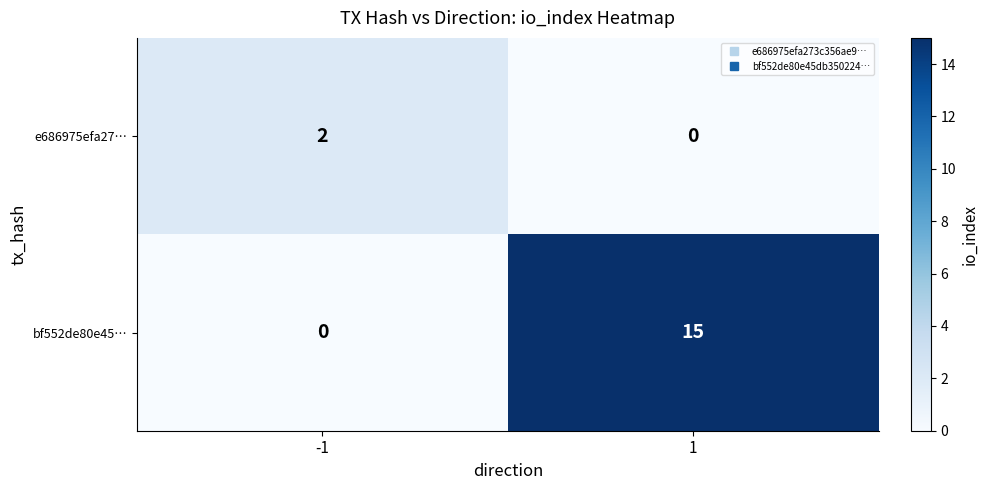

What is the greatest value displayed?

15